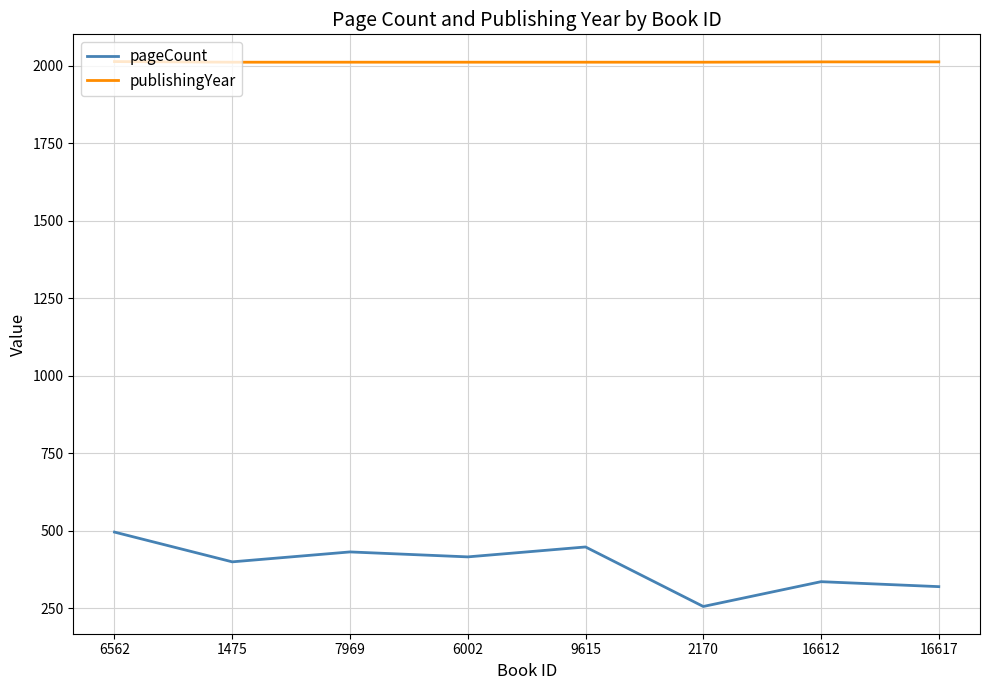

At which category is the sum across all series the highest?

6562